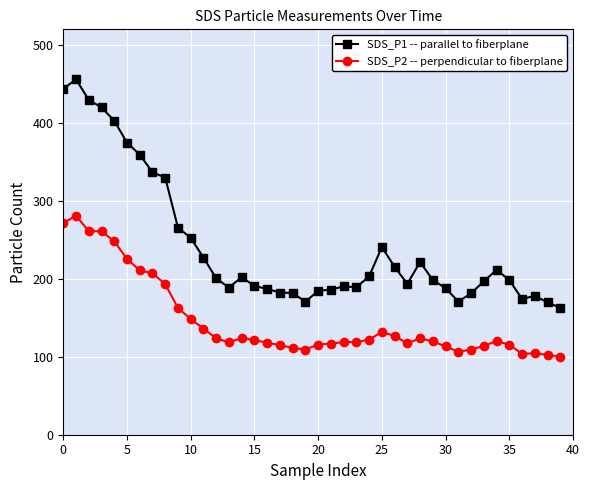

How many categories are shown in the chart?

40